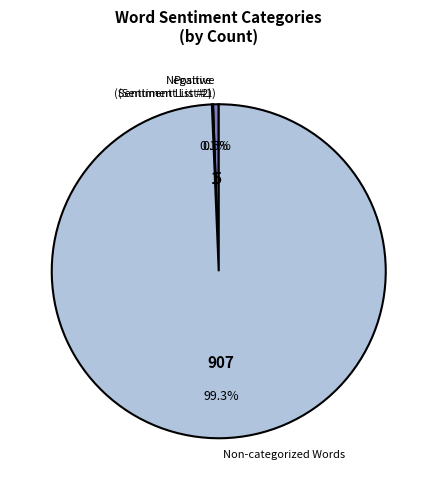

To the nearest percent, what is the difference between the largest and smallest slice percentages?

99%